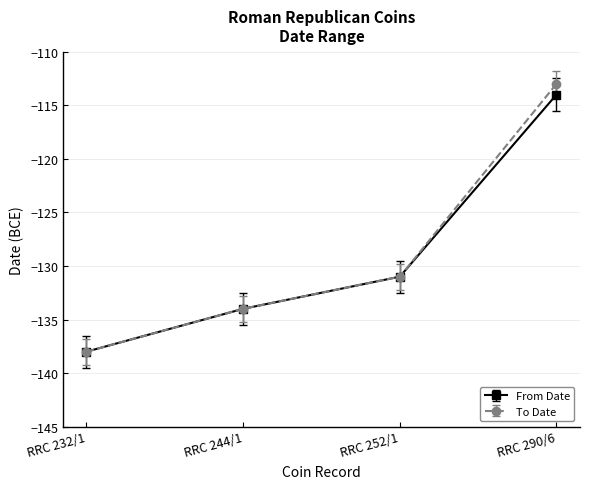

True or false: To Date has a value of -113 at RRC 290/6.

True